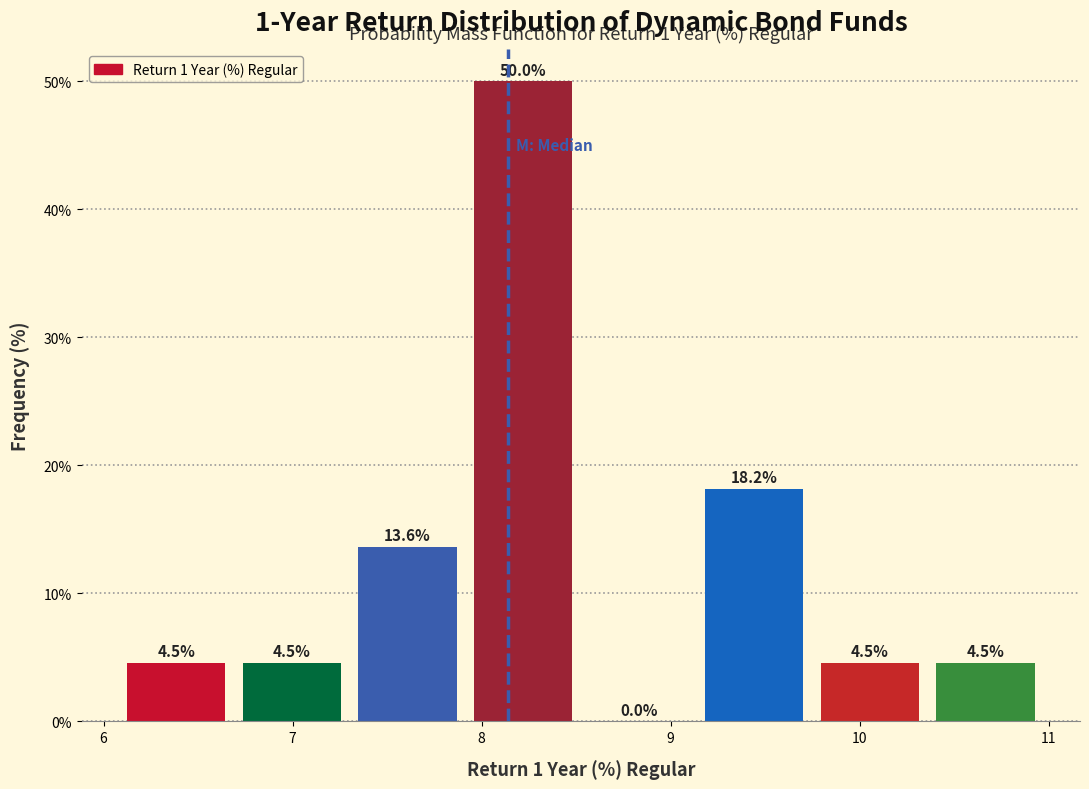

Reading left to right, transcribe this chart: for each bar, give the range it covers on the x-axis and its height. The bar edges are not printed on the chart, so give them approximately, as read against the axis.

6.1 to 6.7: 4.5
6.7 to 7.3: 4.5
7.3 to 7.9: 13.6
7.9 to 8.5: 50.0
8.5 to 9.1: 0.0
9.1 to 9.7: 18.2
9.7 to 10.4: 4.5
10.4 to 11.0: 4.5